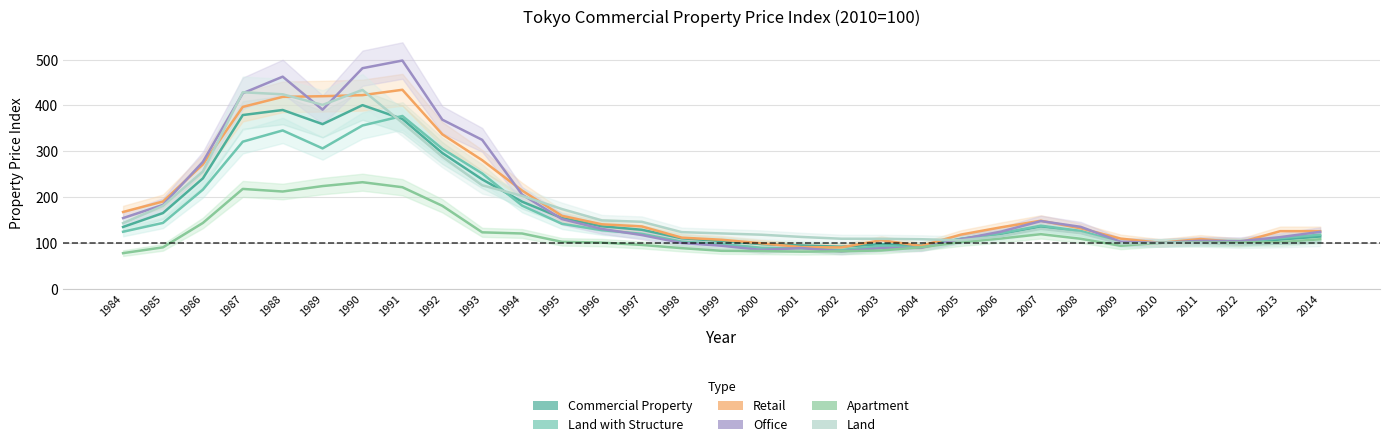

True or false: Commercial Property has more than 2 points higher than both neighbors.

True